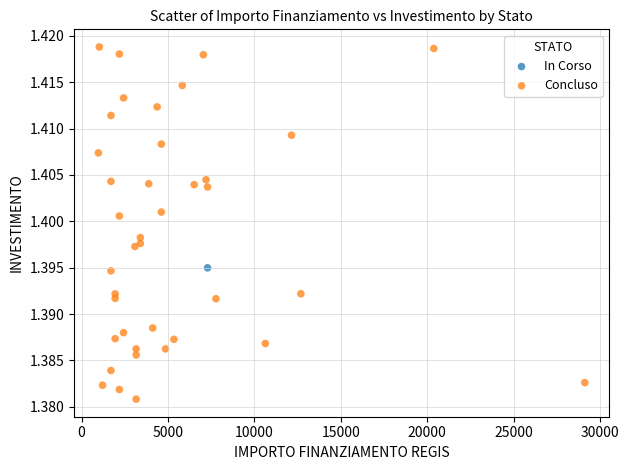

What are all the series names shown in the legend?

In Corso, Concluso